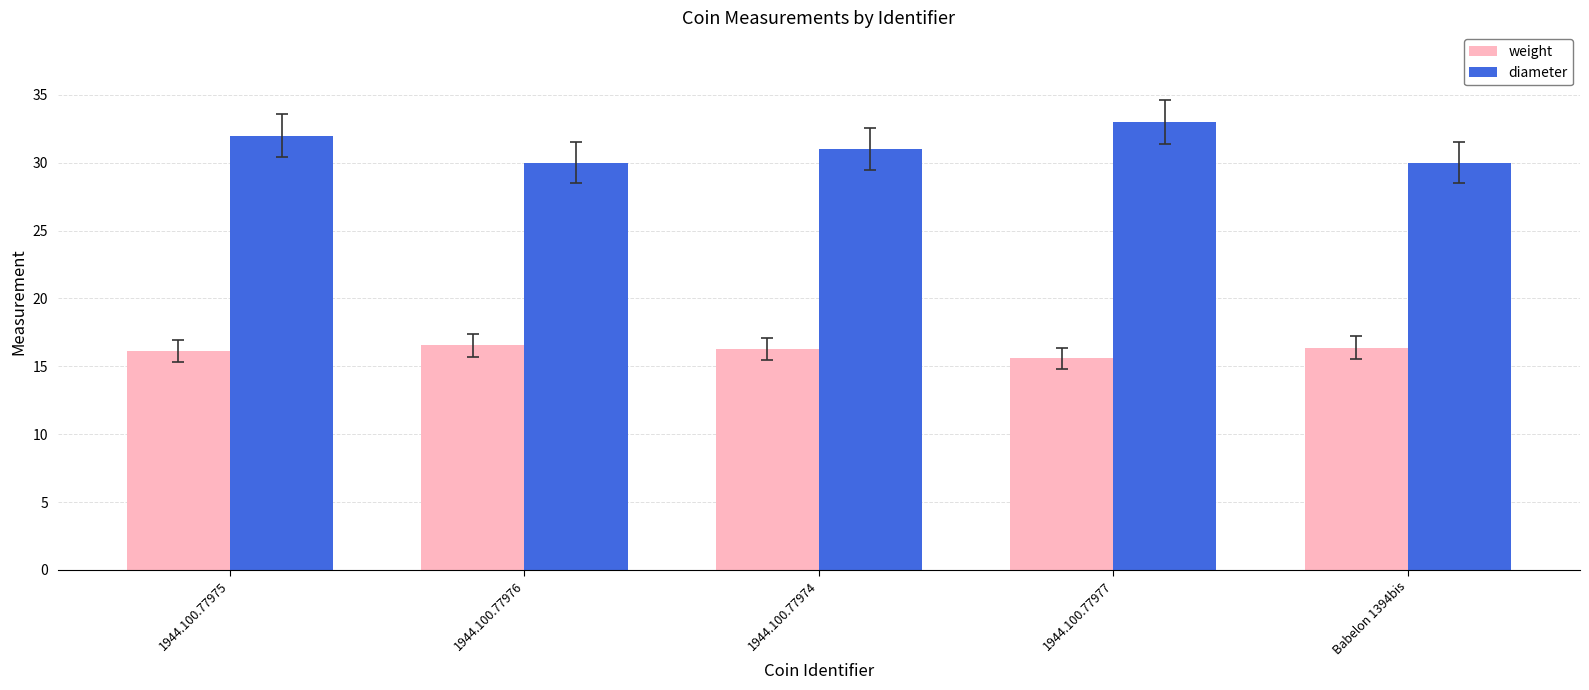

What is the difference between the maximum and minimum values in the diameter series?

3.0